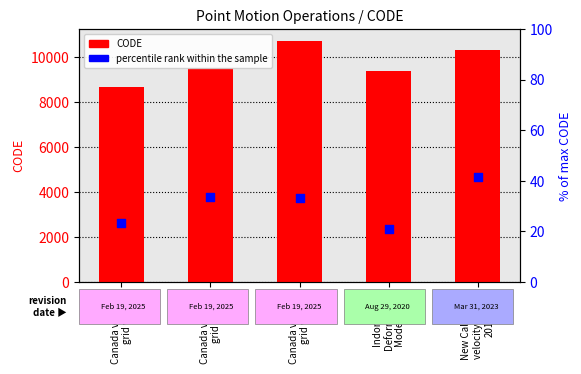

Which series has the largest Y range (max minus min)?

percentile rank within the sample